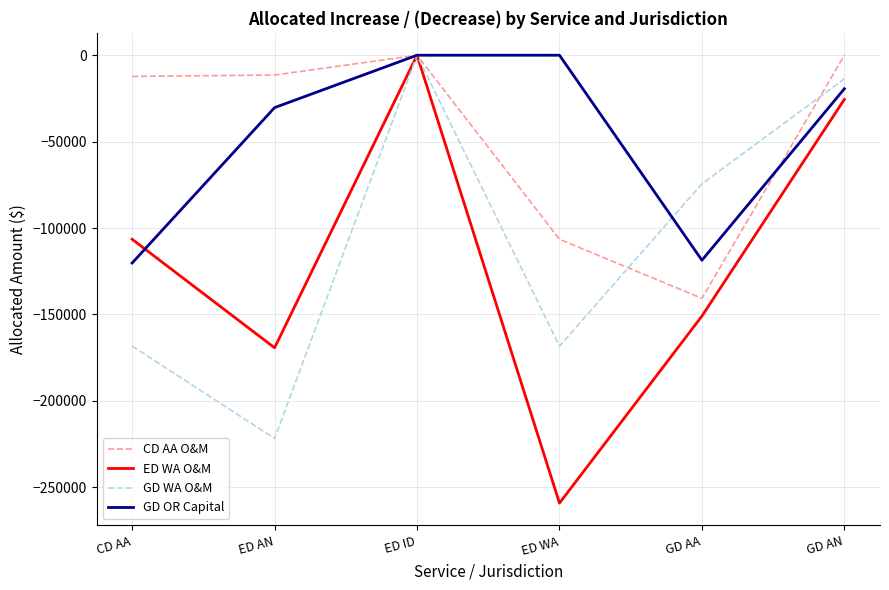

At ED AN, list the series in order from smallest to largest.

GD WA O&M, ED WA O&M, GD OR Capital, CD AA O&M